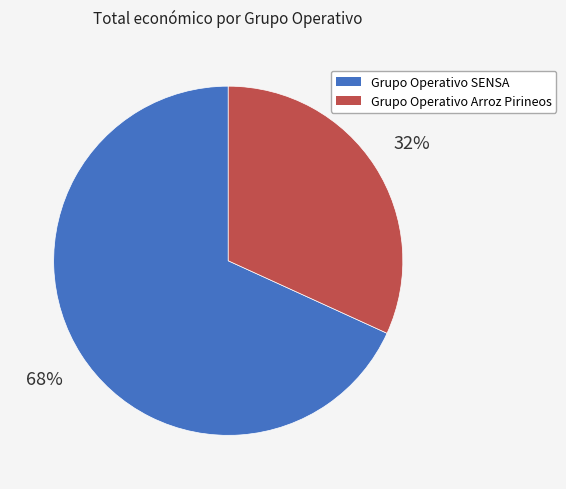

Does any single category account for the majority?

Yes